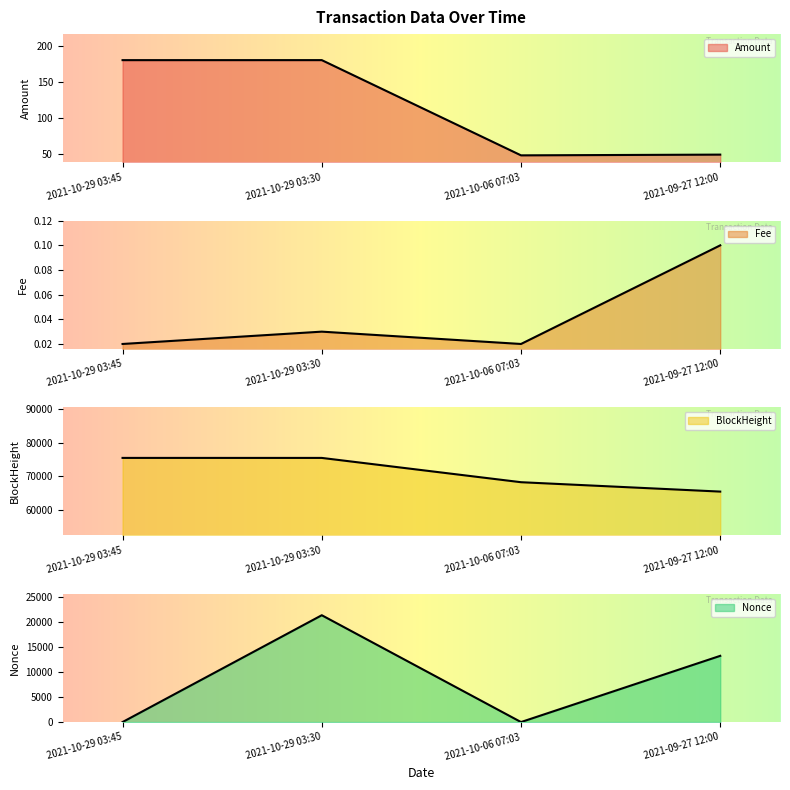

What is the average value of the BlockHeight series?

71104.0